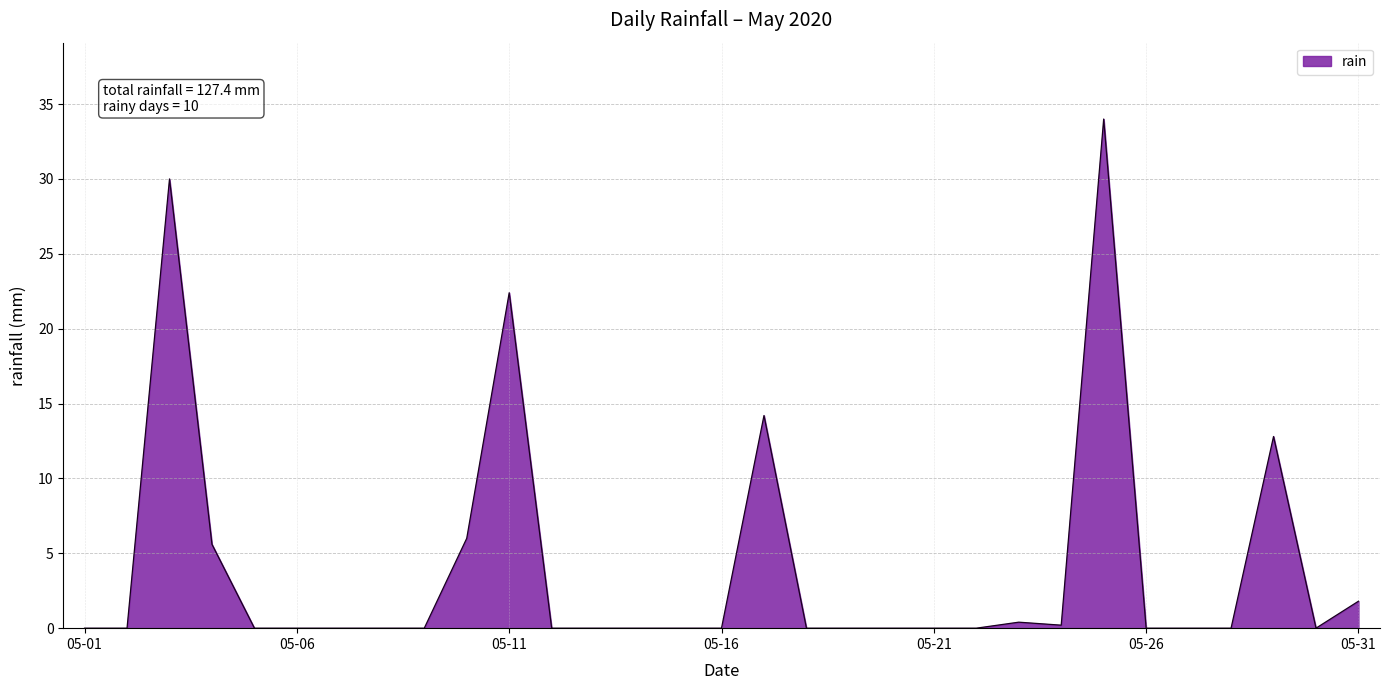

List the labels in order of value, smallest first.

2020-05-01, 2020-05-02, 2020-05-05, 2020-05-06, 2020-05-07, 2020-05-08, 2020-05-09, 2020-05-12, 2020-05-13, 2020-05-14, 2020-05-15, 2020-05-16, 2020-05-18, 2020-05-19, 2020-05-20, 2020-05-21, 2020-05-22, 2020-05-26, 2020-05-27, 2020-05-28, 2020-05-30, 2020-05-24, 2020-05-23, 2020-05-31, 2020-05-04, 2020-05-10, 2020-05-29, 2020-05-17, 2020-05-11, 2020-05-03, 2020-05-25